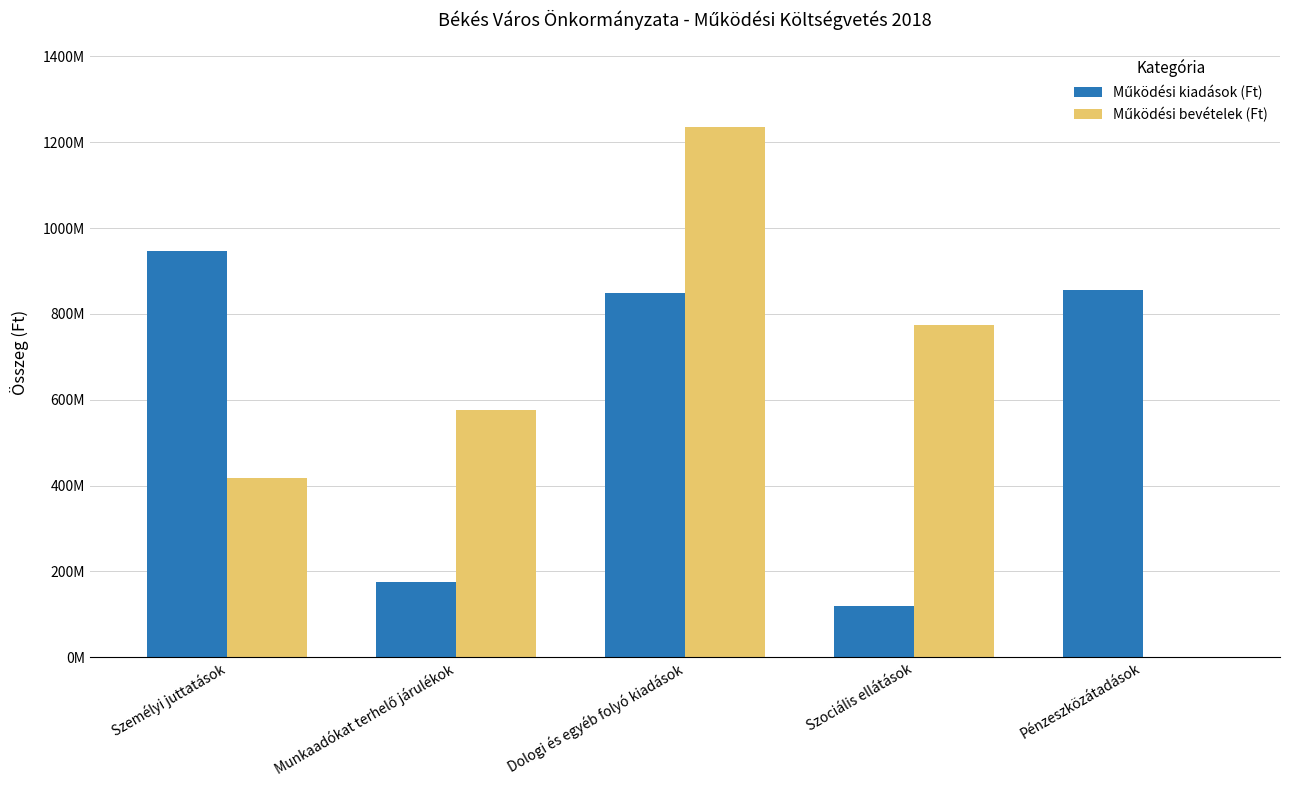

Does the chart contain stacked bars?

No